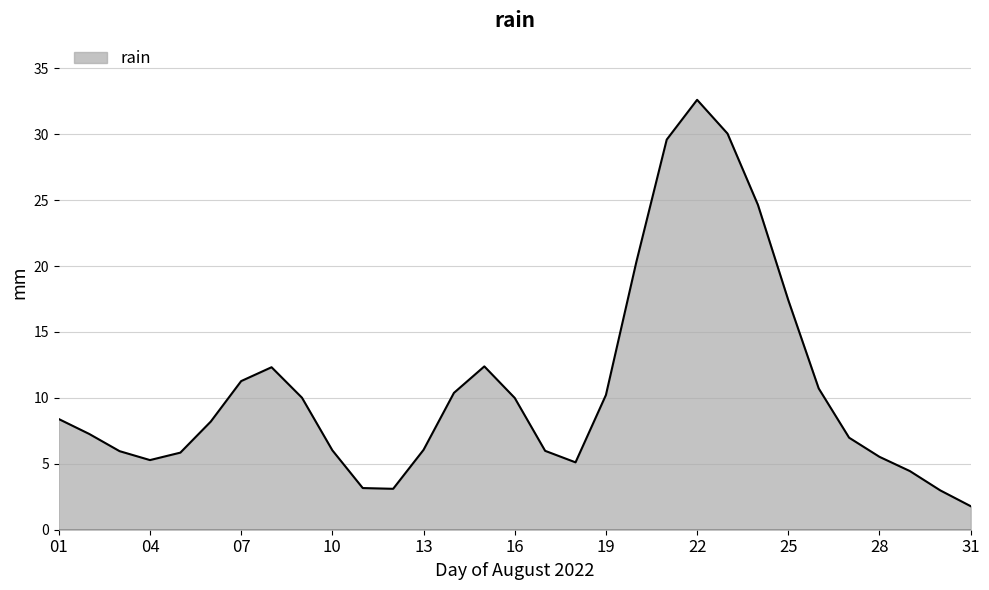

What is the maximum value shown in the chart?

32.6